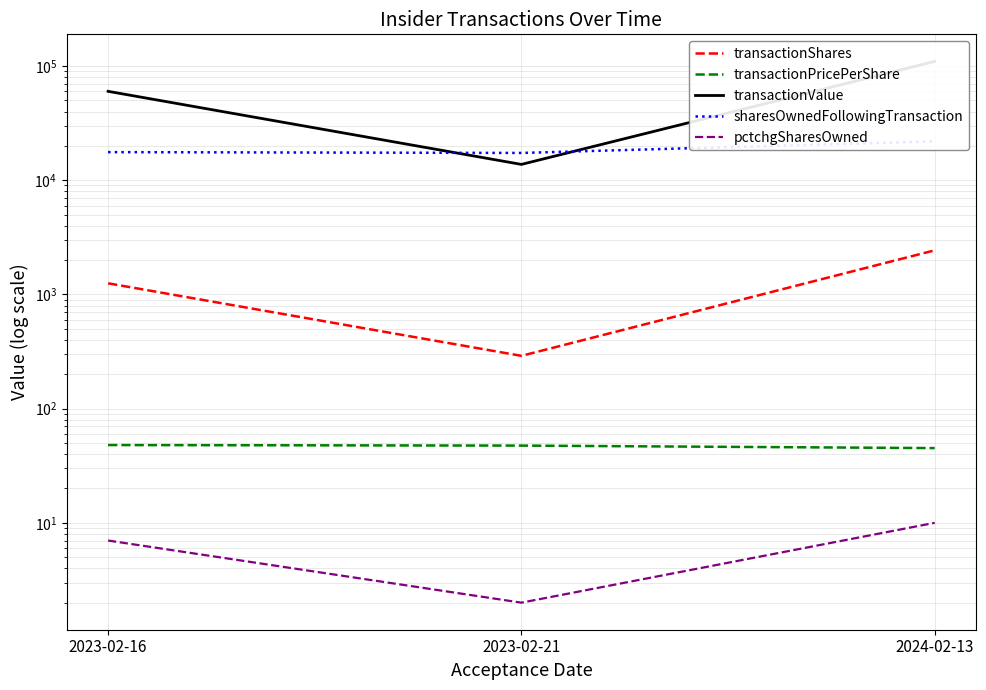

Where is transactionShares nearest to the value 1362?

2023-02-16